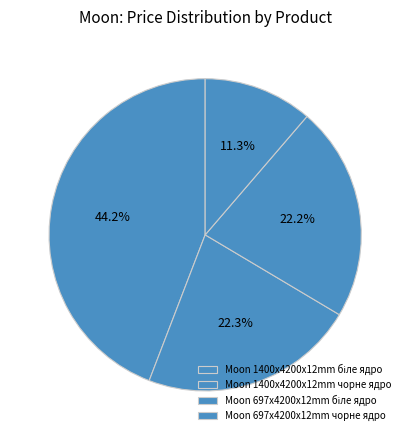

To the nearest percent, what portion does Moon 697x4200x12mm чорне ядро represent?

11%